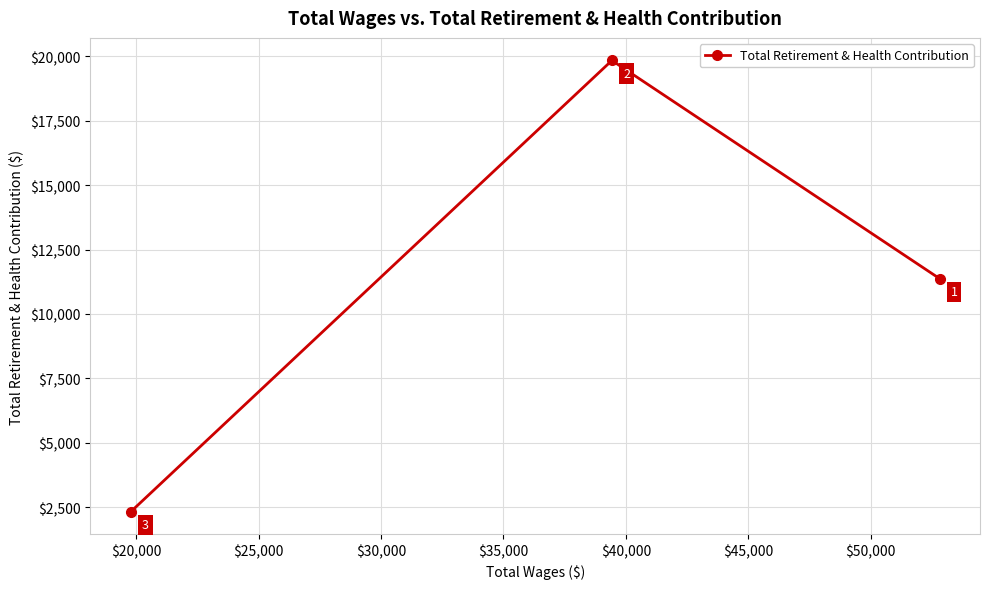

What is the average value?

11178